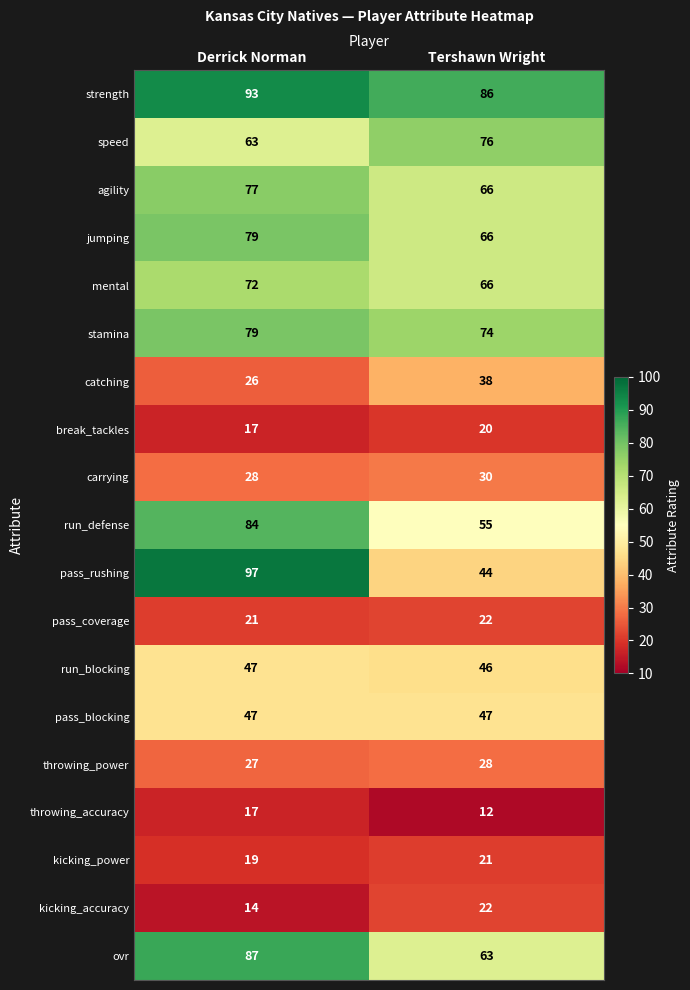

At which category is the sum across all series the highest?

Derrick Norman